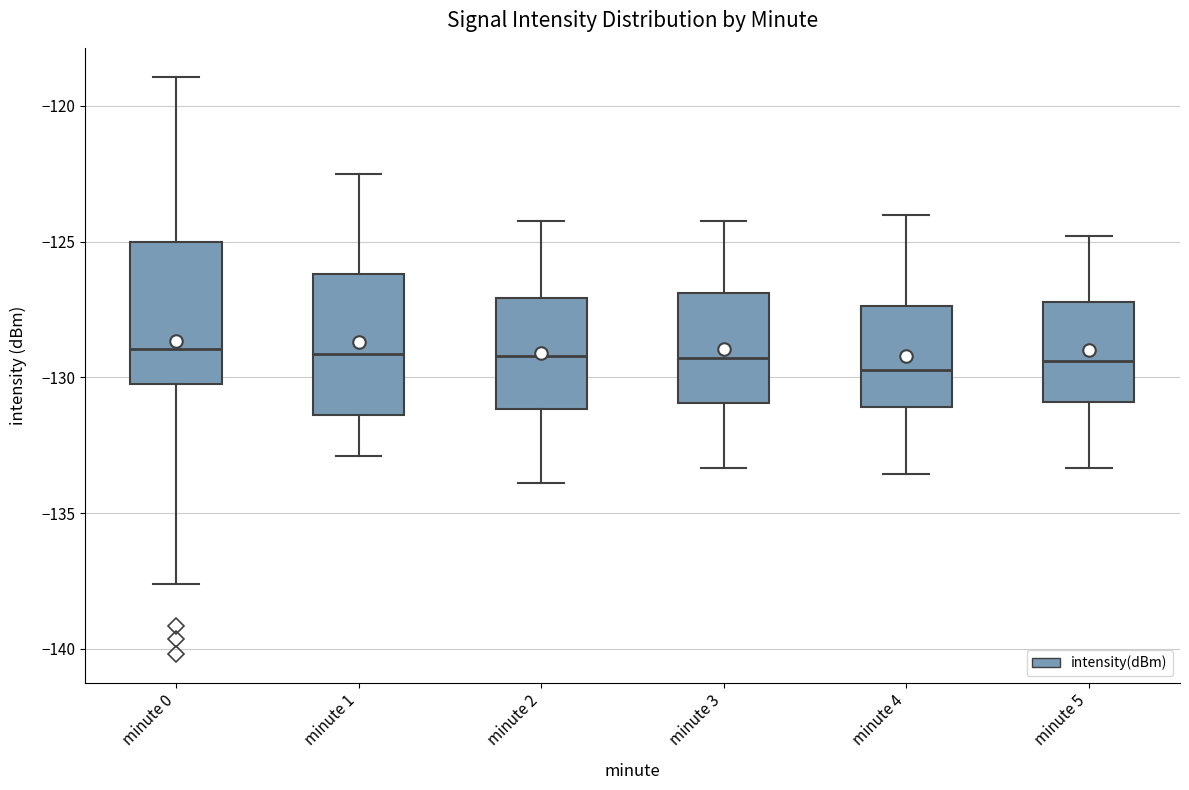

Reading left to right, transcribe this box plot: for each box, give where its median line is, the range the box spans, and where its two whiskers end, as read against the y-axis. The values are not printed on the chart, so give them approximately, as read against the axis.

minute 0: median -129.0, box -130.0 to -125.0, whiskers -137.5 to -119.0
minute 1: median -129.0, box -131.5 to -126.0, whiskers -133.0 to -122.5
minute 2: median -129.0, box -131.0 to -127.0, whiskers -134.0 to -124.0
minute 3: median -129.5, box -131.0 to -127.0, whiskers -133.5 to -124.0
minute 4: median -129.5, box -131.0 to -127.5, whiskers -133.5 to -124.0
minute 5: median -129.5, box -131.0 to -127.0, whiskers -133.5 to -125.0